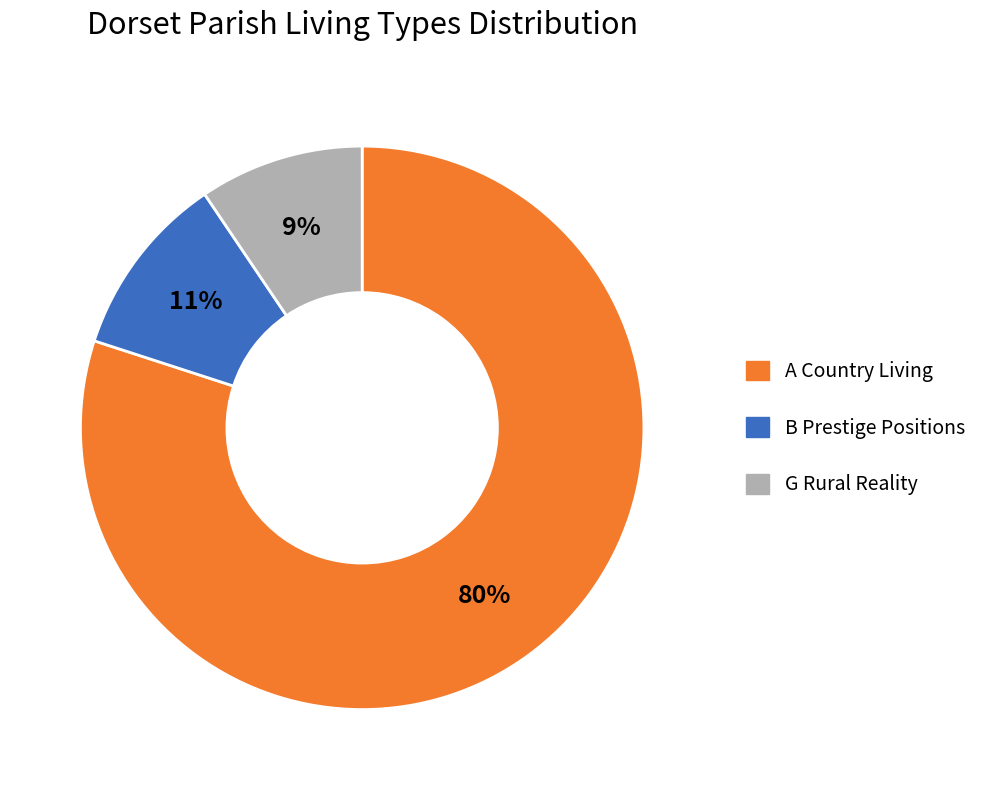

To the nearest percent, what is the average slice percentage?

33%